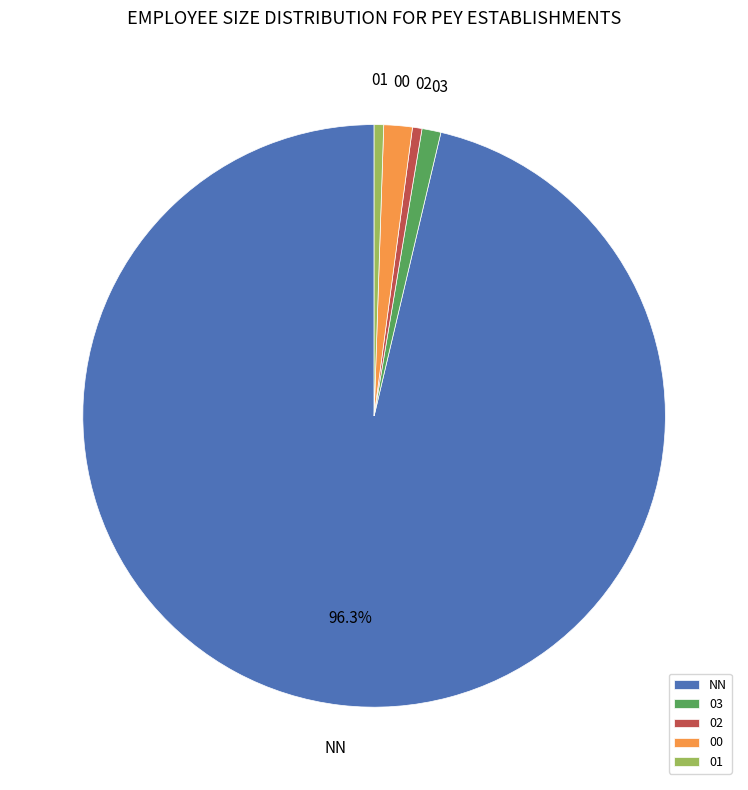

To the nearest percent, what is the difference between the largest and smallest slice percentages?

96%